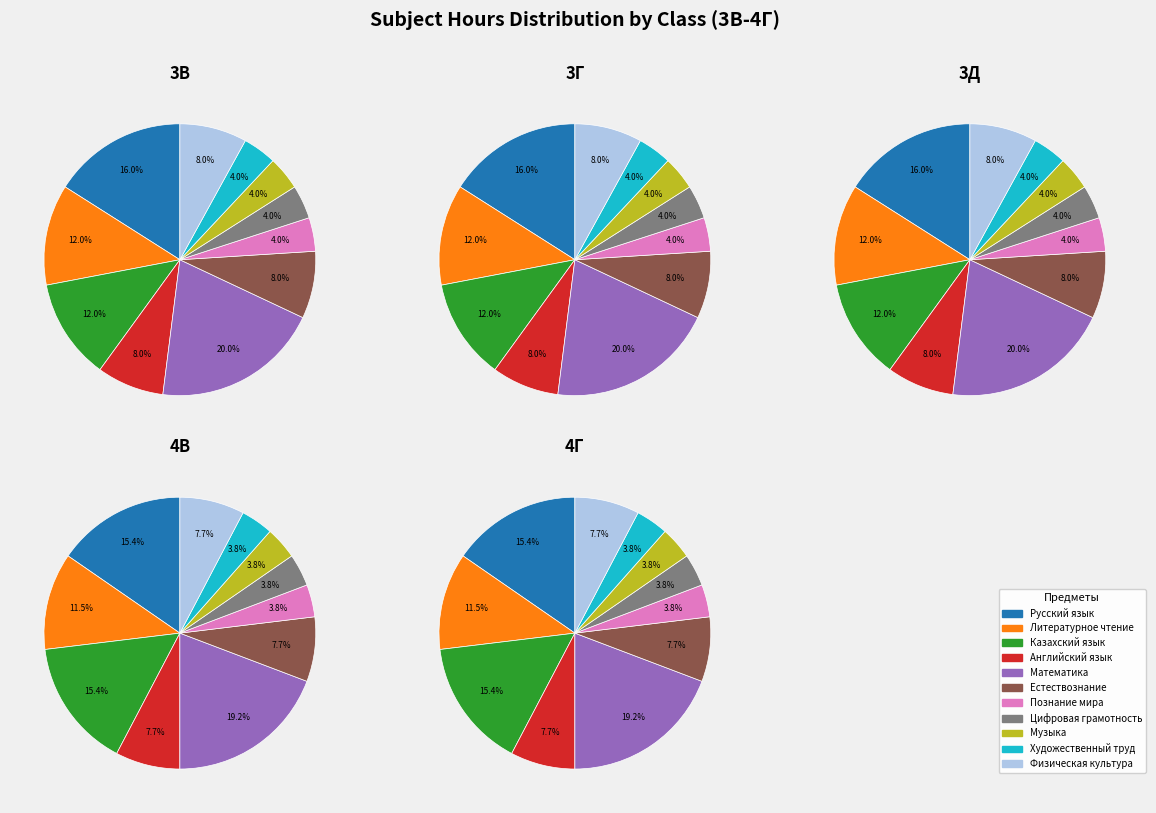

How many slices are in this pie chart?

11